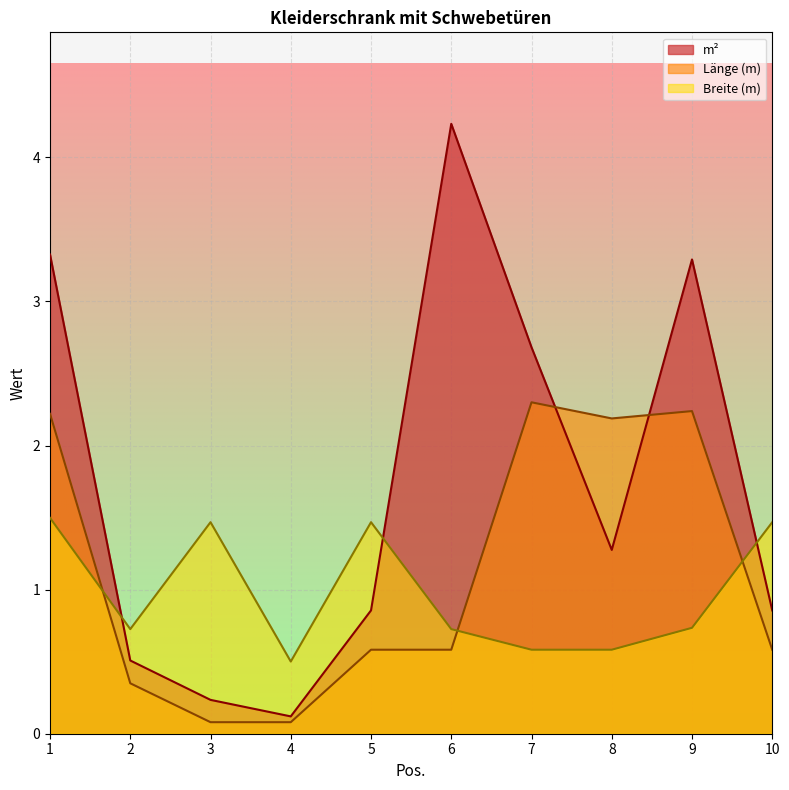

What is the value of the m² point at the 1st from the left?

3.3